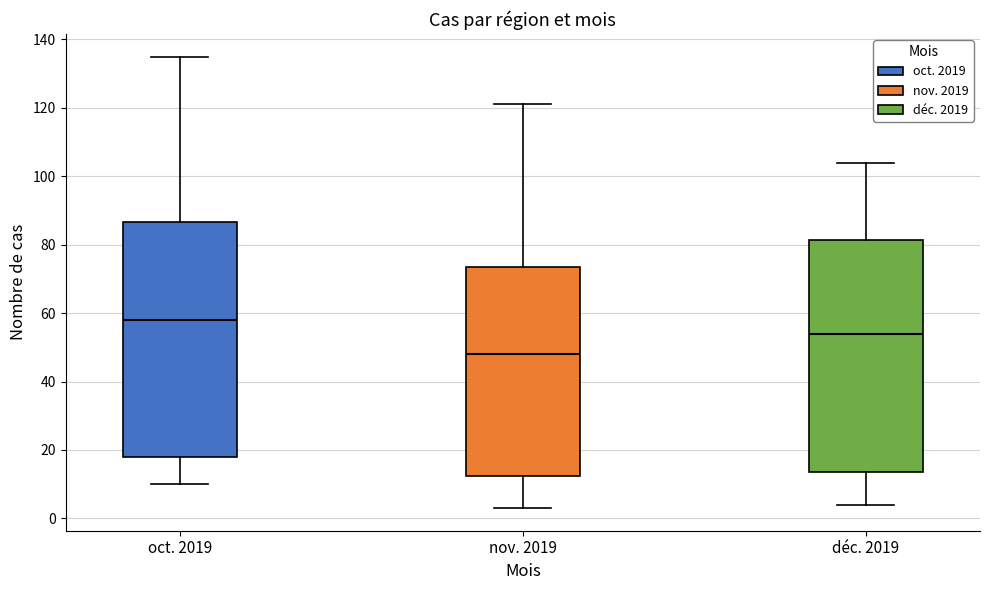

Which box has the lowest median line?

nov. 2019